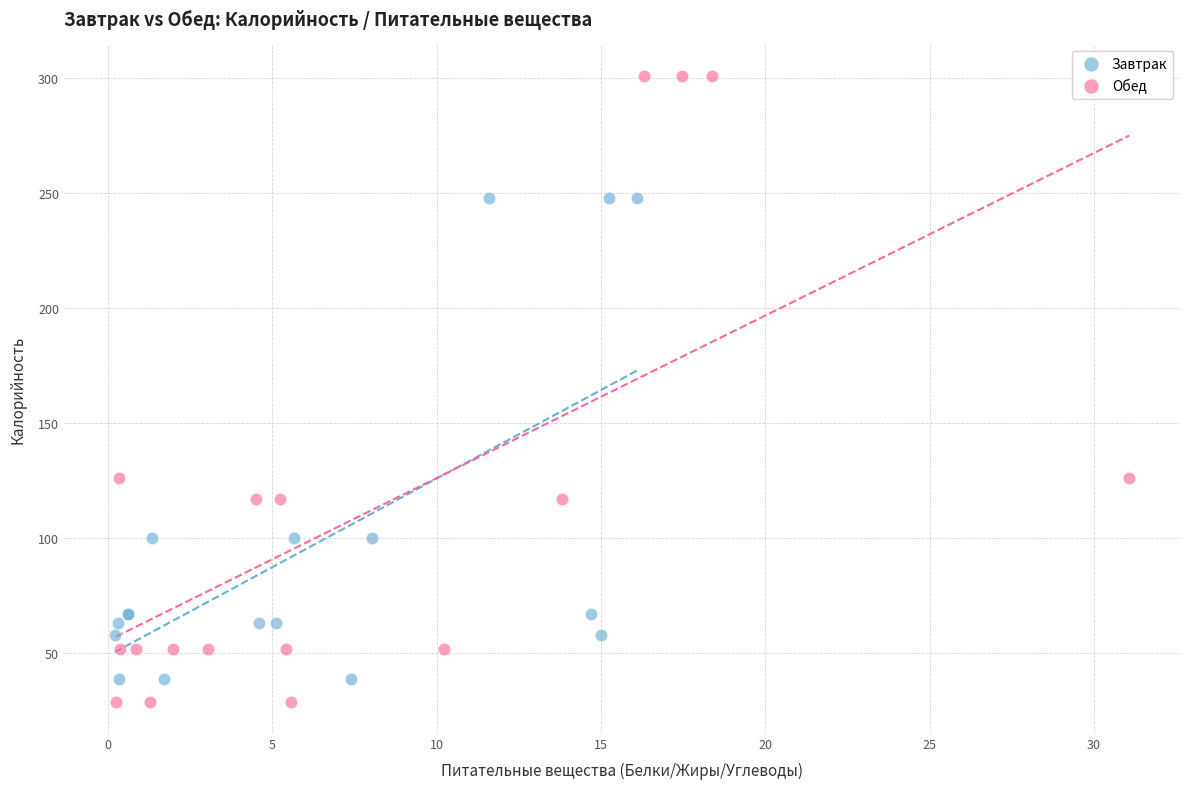

Which series reaches the minimum Y coordinate?

Обед